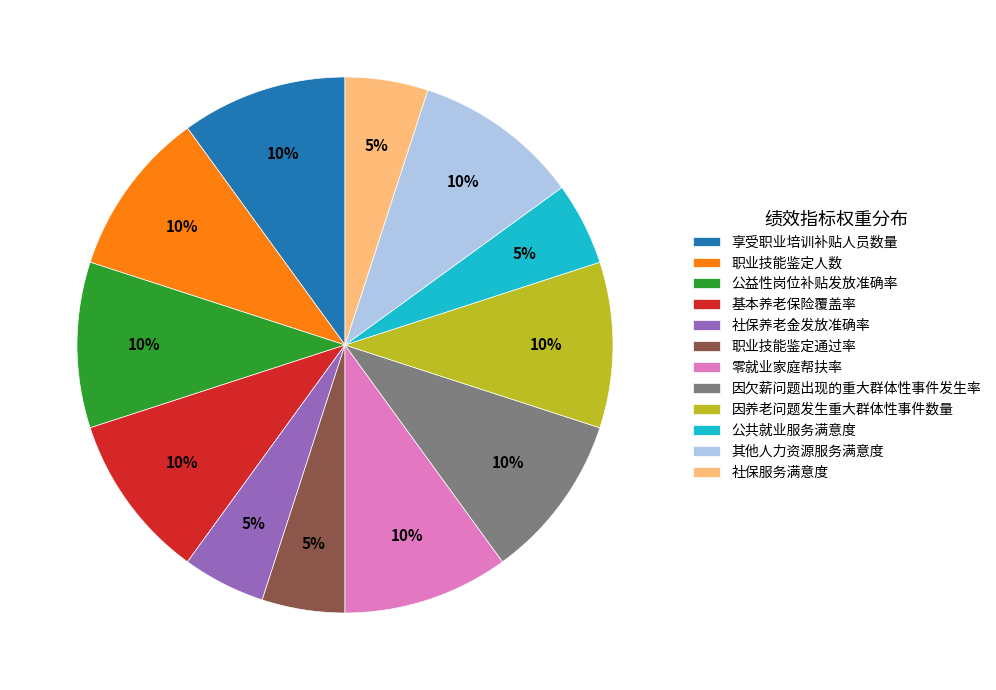

Is it true that 职业技能鉴定人数 is 10% of the pie?

True